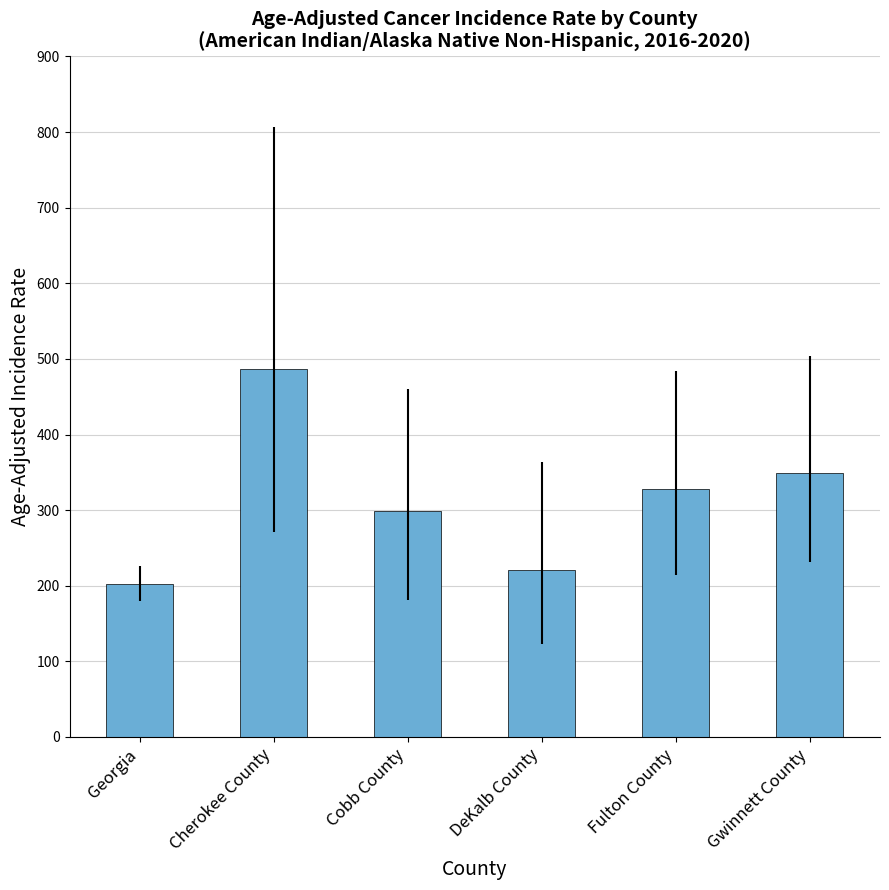

What is the sum of all values?

1885.4